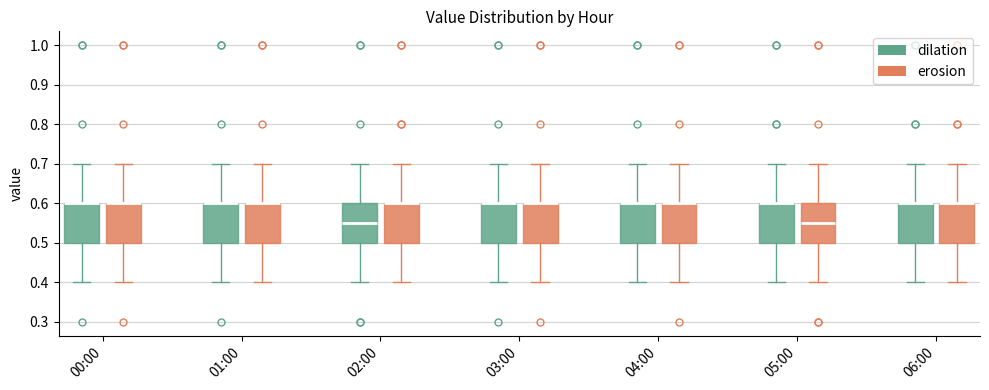

Reading left to right, read every box against the y-axis: the position of its median line, the range the box covers, and the ends of its whiskers. The values are not printed on the chart, so give them approximately, as read against the axis.

00:00 (dilation): median 0.60 (drawn on the box's upper edge), box 0.50 to 0.60, whiskers 0.40 to 0.70
00:00 (erosion): median 0.60 (drawn on the box's upper edge), box 0.50 to 0.60, whiskers 0.40 to 0.70
01:00 (dilation): median 0.60 (drawn on the box's upper edge), box 0.50 to 0.60, whiskers 0.40 to 0.70
01:00 (erosion): median 0.60 (drawn on the box's upper edge), box 0.50 to 0.60, whiskers 0.40 to 0.70
02:00 (dilation): median 0.55, box 0.50 to 0.60, whiskers 0.40 to 0.70
02:00 (erosion): median 0.60 (drawn on the box's upper edge), box 0.50 to 0.60, whiskers 0.40 to 0.70
03:00 (dilation): median 0.60 (drawn on the box's upper edge), box 0.50 to 0.60, whiskers 0.40 to 0.70
03:00 (erosion): median 0.60 (drawn on the box's upper edge), box 0.50 to 0.60, whiskers 0.40 to 0.70
04:00 (dilation): median 0.60 (drawn on the box's upper edge), box 0.50 to 0.60, whiskers 0.40 to 0.70
04:00 (erosion): median 0.60 (drawn on the box's upper edge), box 0.50 to 0.60, whiskers 0.40 to 0.70
05:00 (dilation): median 0.60 (drawn on the box's upper edge), box 0.50 to 0.60, whiskers 0.40 to 0.70
05:00 (erosion): median 0.55, box 0.50 to 0.60, whiskers 0.40 to 0.70
06:00 (dilation): median 0.60 (drawn on the box's upper edge), box 0.50 to 0.60, whiskers 0.40 to 0.70
06:00 (erosion): median 0.60 (drawn on the box's upper edge), box 0.50 to 0.60, whiskers 0.40 to 0.70